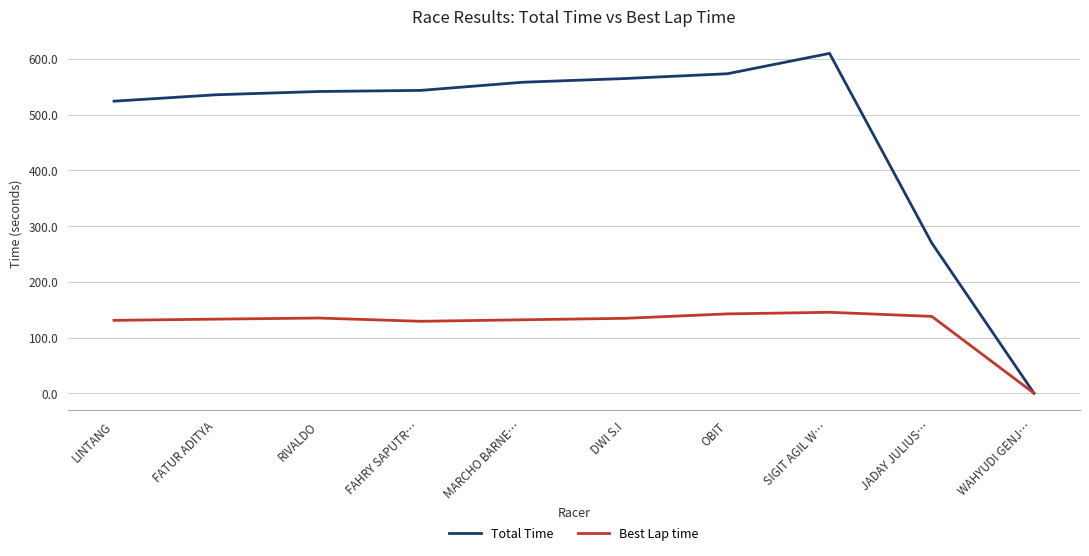

What is the difference between the Total Time values at FATUR ADITYA and LINTANG?

11.5